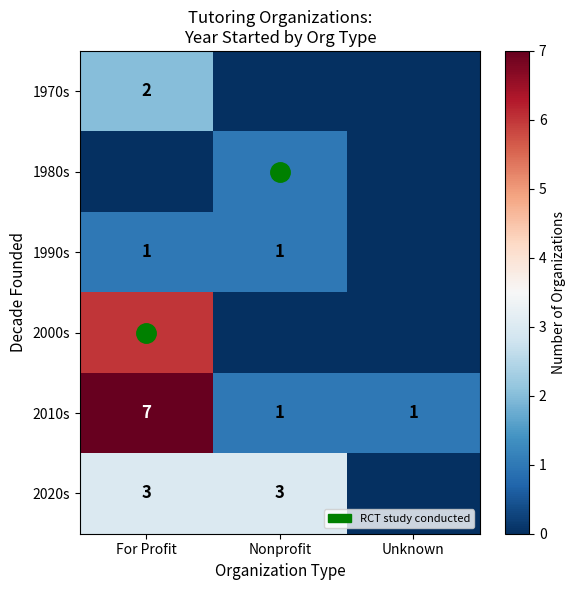

The value of 1970s at For Profit is 2. True or false?

True